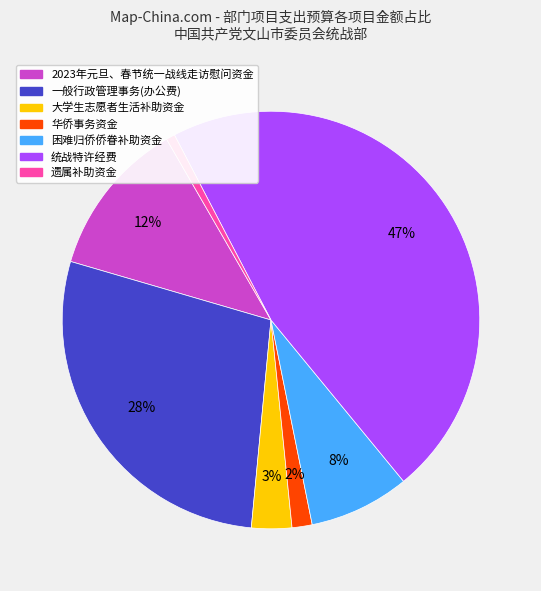

To the nearest percent, what portion does 2023年元旦、春节统一战线走访慰问资金 represent?

12%